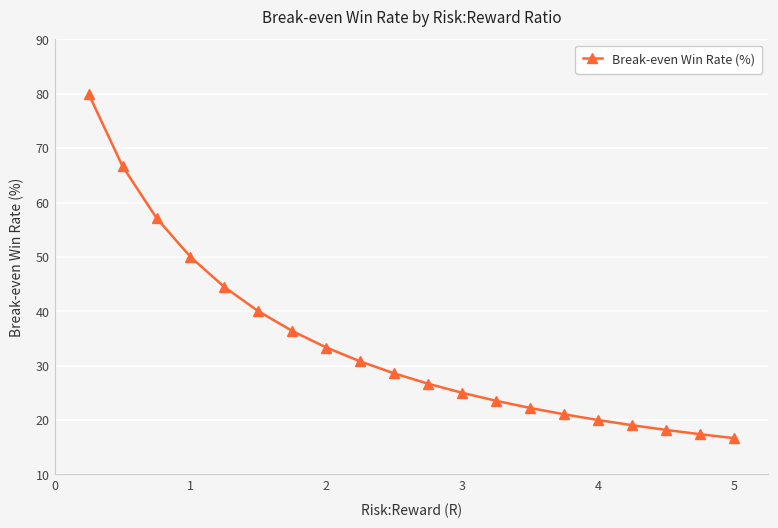

What is the value of the 9th point from the left?

30.8